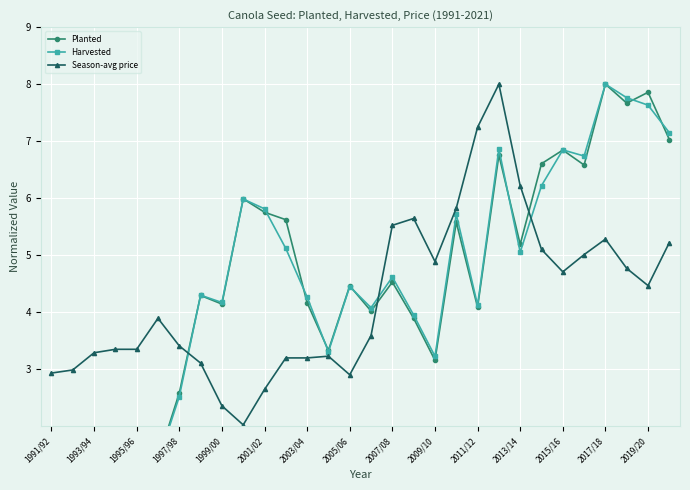

True or false: Season-avg price has more than 1 interior local peaks.

True